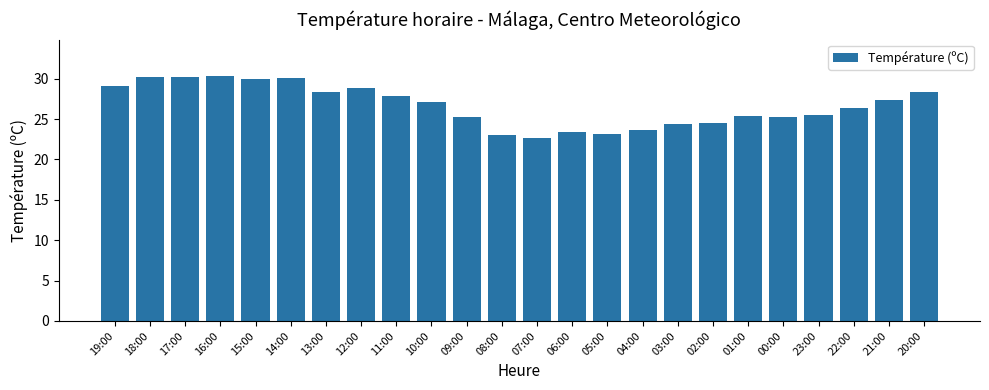

What is the label of the 6th bar from the right?

01:00